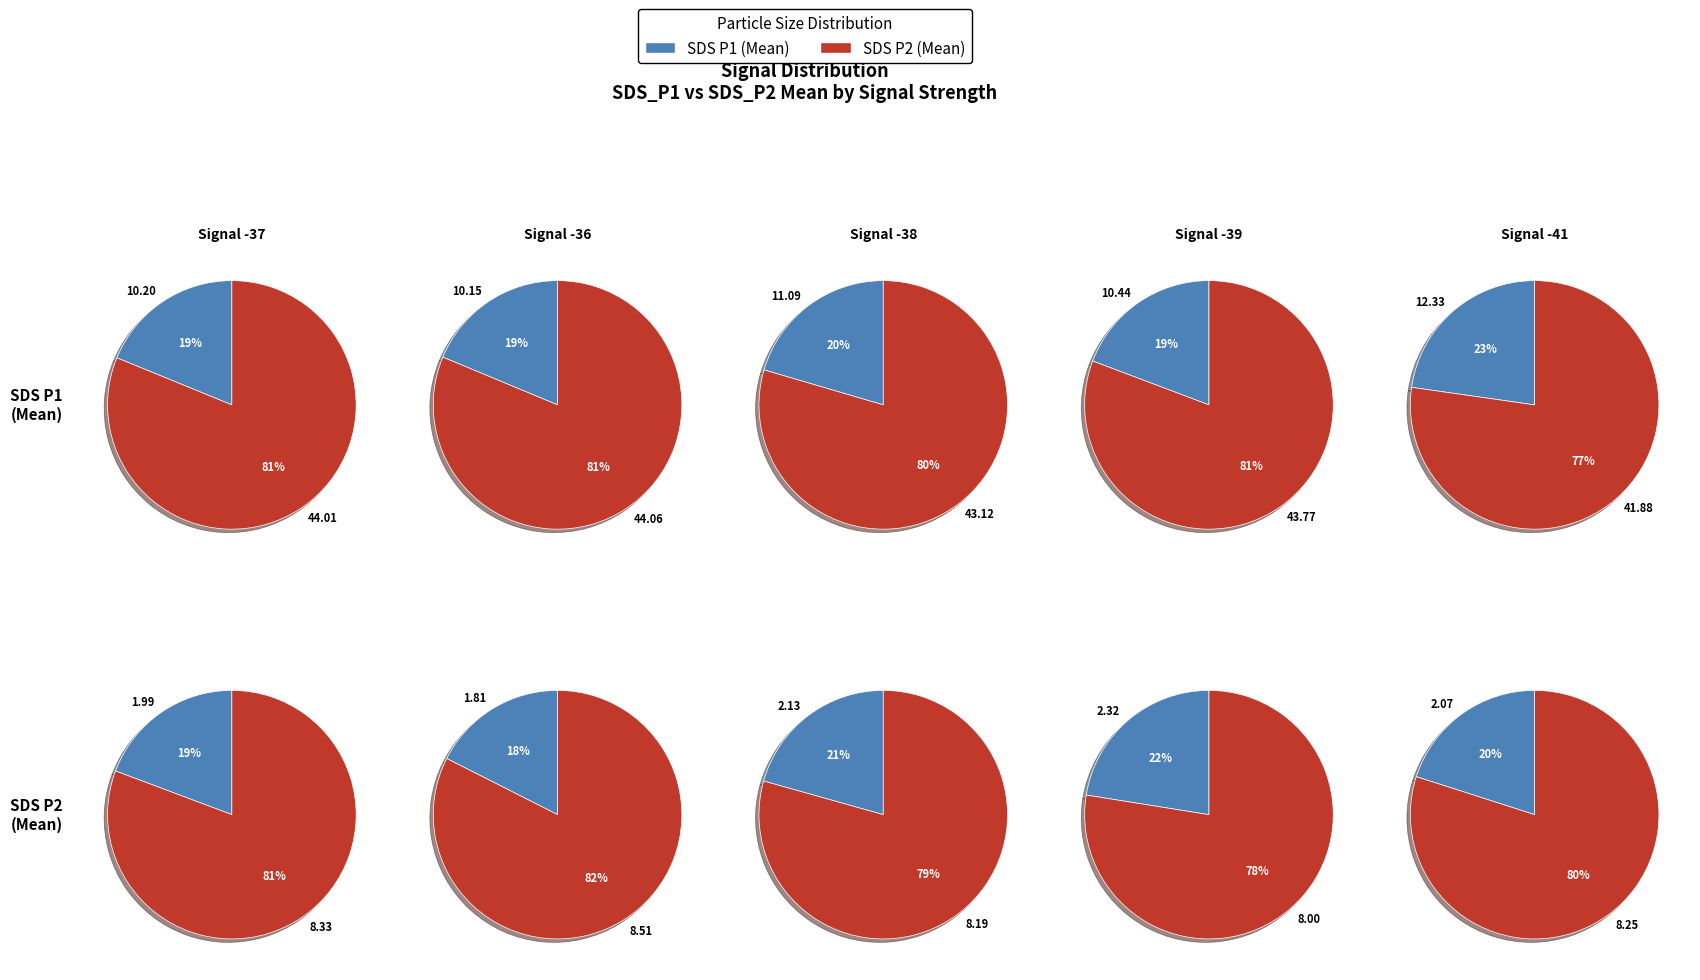

To the nearest percent, what is the difference between the largest and smallest slice percentages?

4%